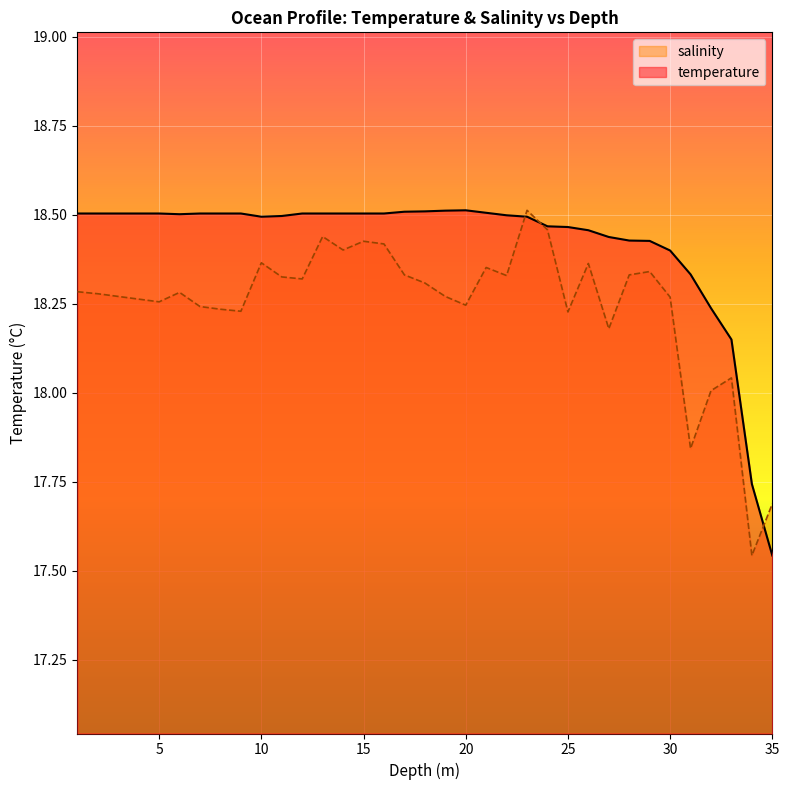

How many lines are shown in the chart?

2